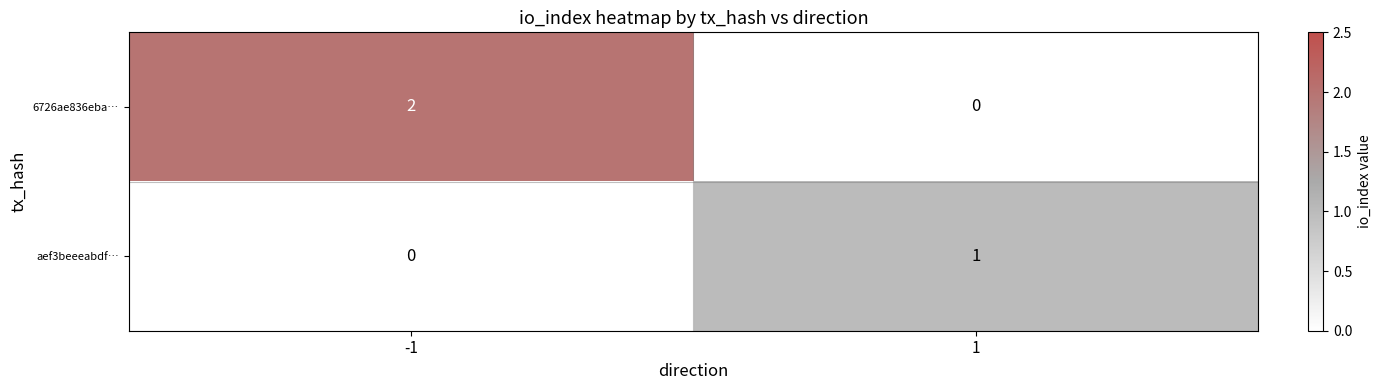

What is the maximum value shown in the chart?

2